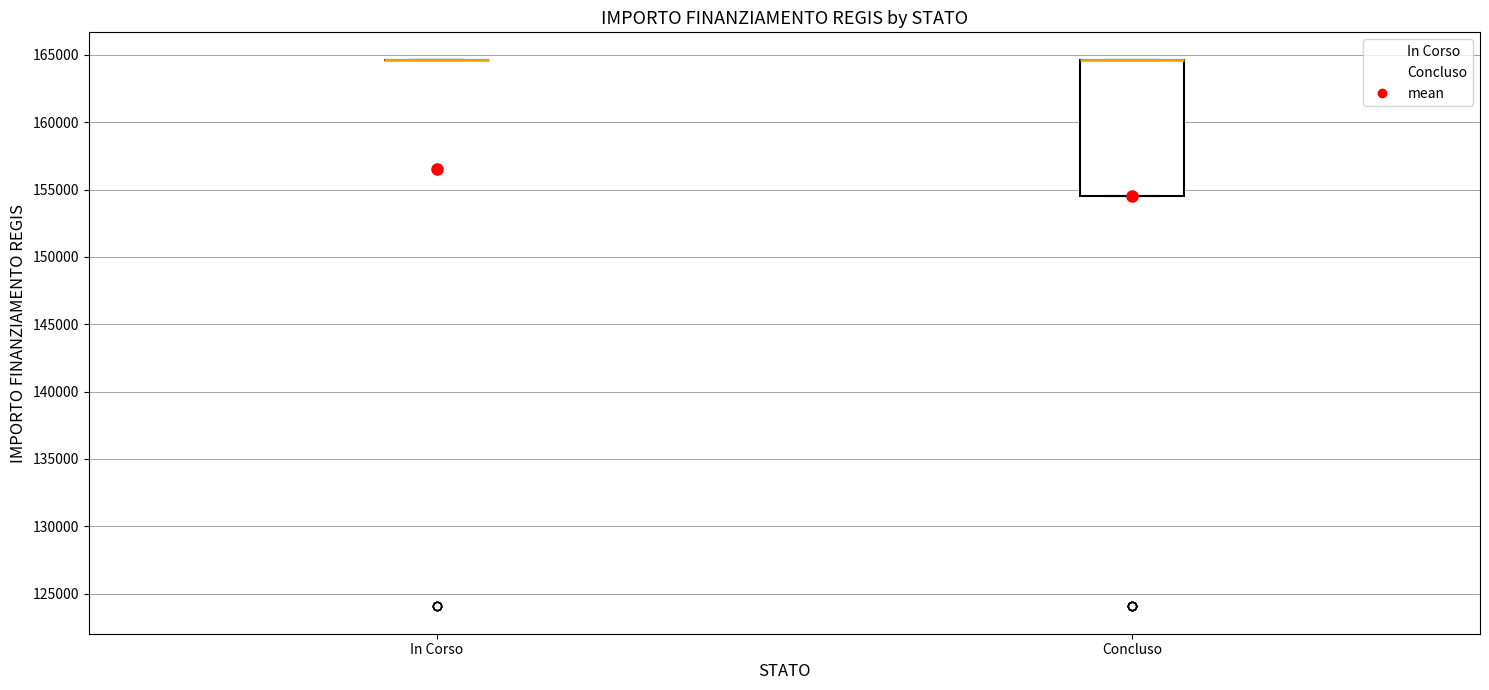

Reading left to right, transcribe this box plot: for each box, give where its median line is, the range the box spans, and where its two whiskers end, as read against the y-axis. The values are not printed on the chart, so give them approximately, as read against the axis.

In Corso: box collapsed to a line at 164500, whiskers 164500 to 164500
Concluso: median 164500 (drawn on the box's upper edge), box 154500 to 164500, whiskers 154500 to 164500